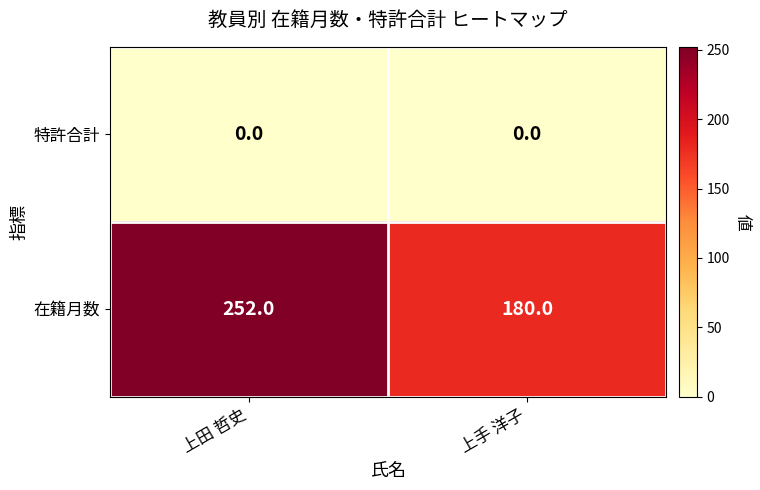

Reading left to right, what are all the values shown in this chart?

特許合計: 上田 哲史=0	上手 洋子=0
在籍月数: 上田 哲史=252	上手 洋子=180